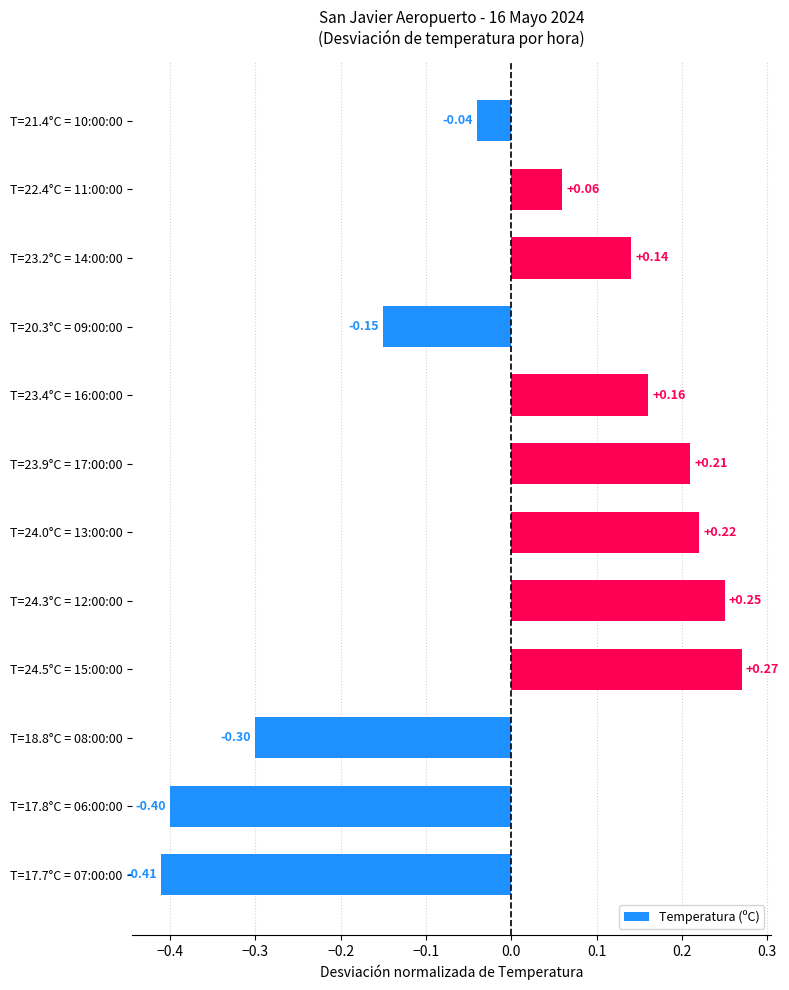

How many positive values are there?

7